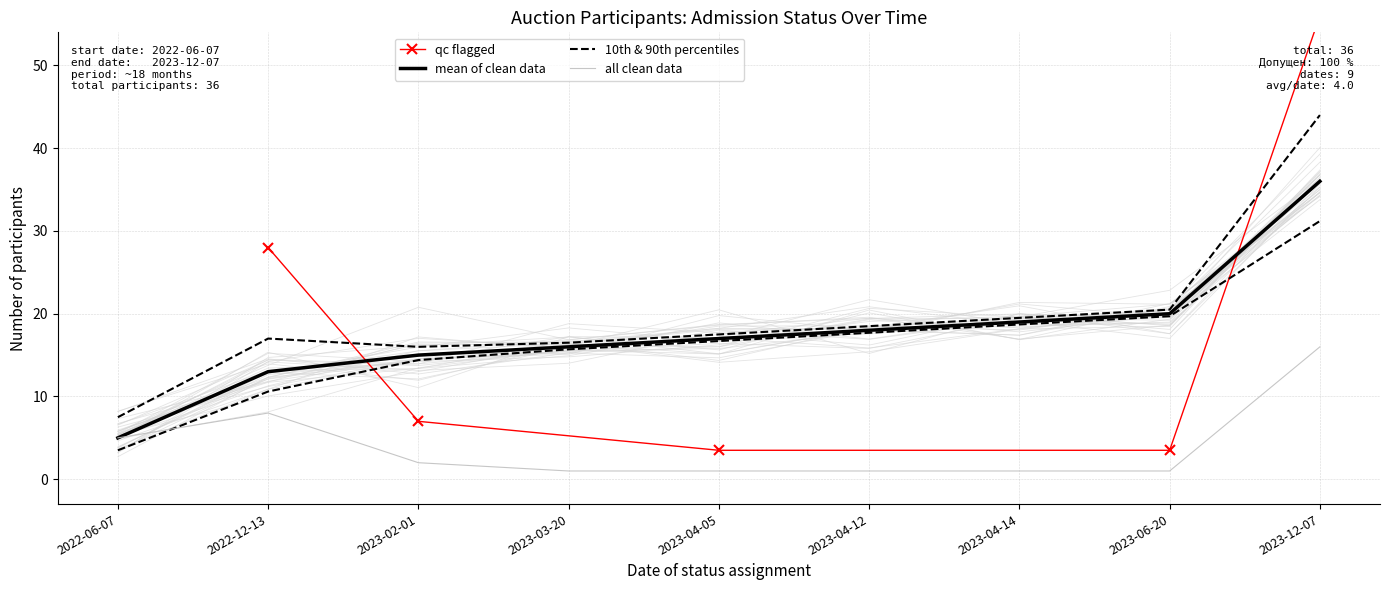

How many values in the Cumulative participants series exceed 17?

4